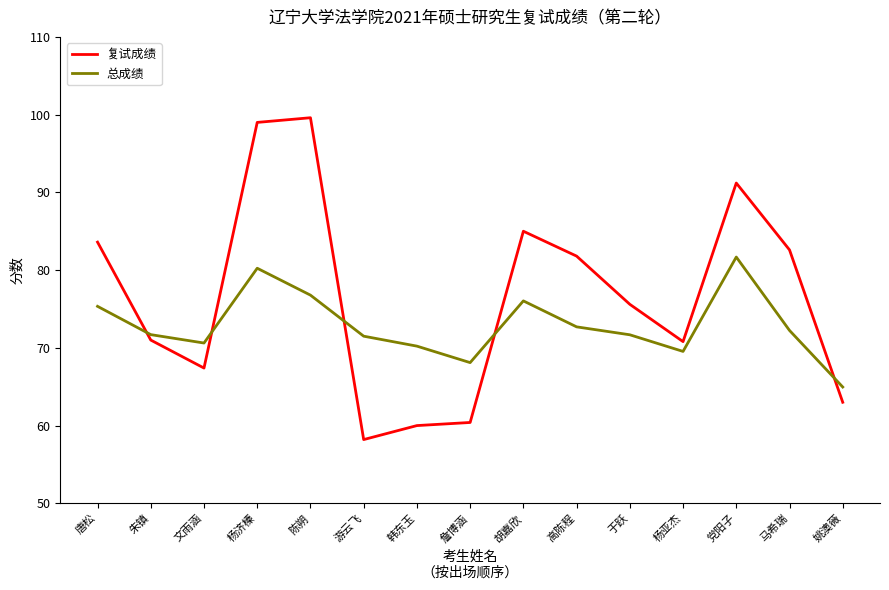

List the series in order of their overall mean, highest first.

复试成绩, 总成绩